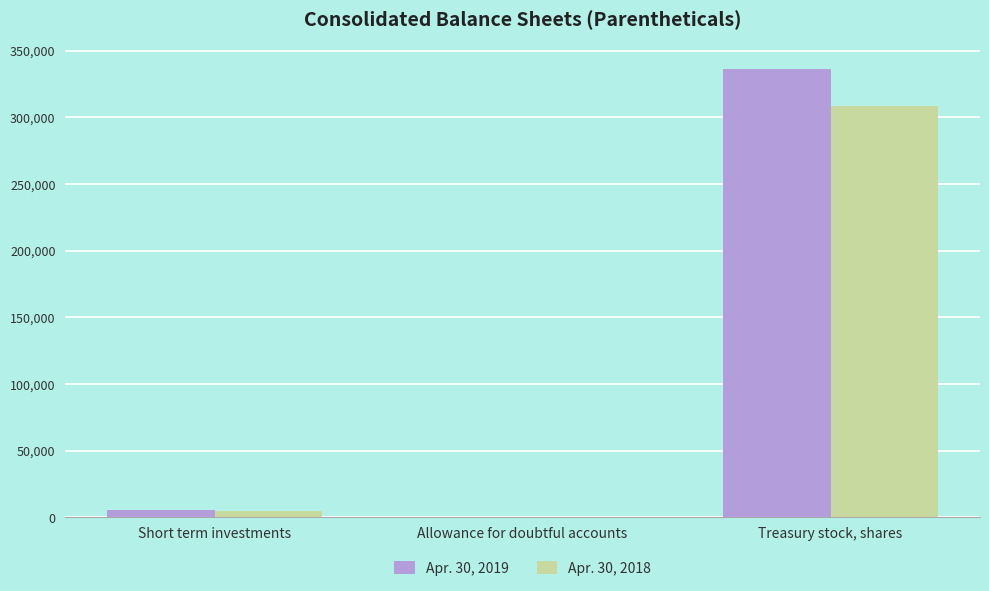

What is the average value of the Apr. 30, 2018 series?

104459